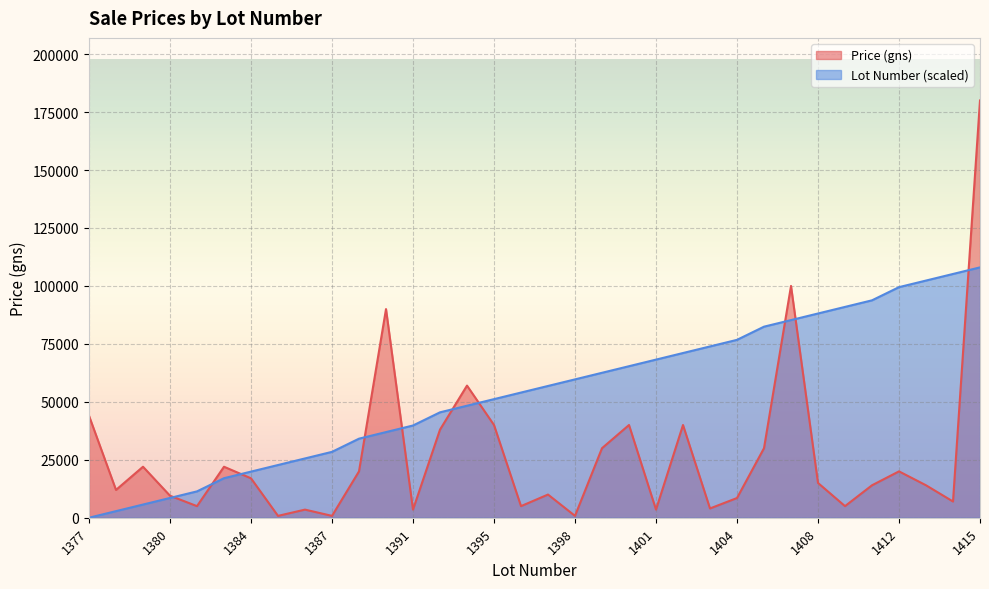

How many interior local valleys does the Average Price (gns) series have?

11